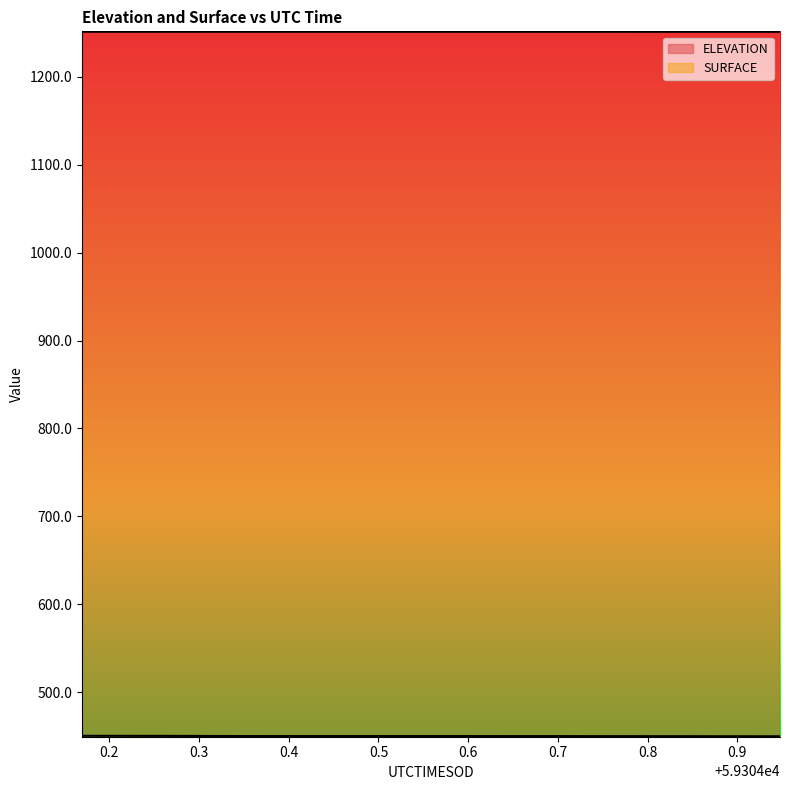

What position from the right is 59304.8657?

3